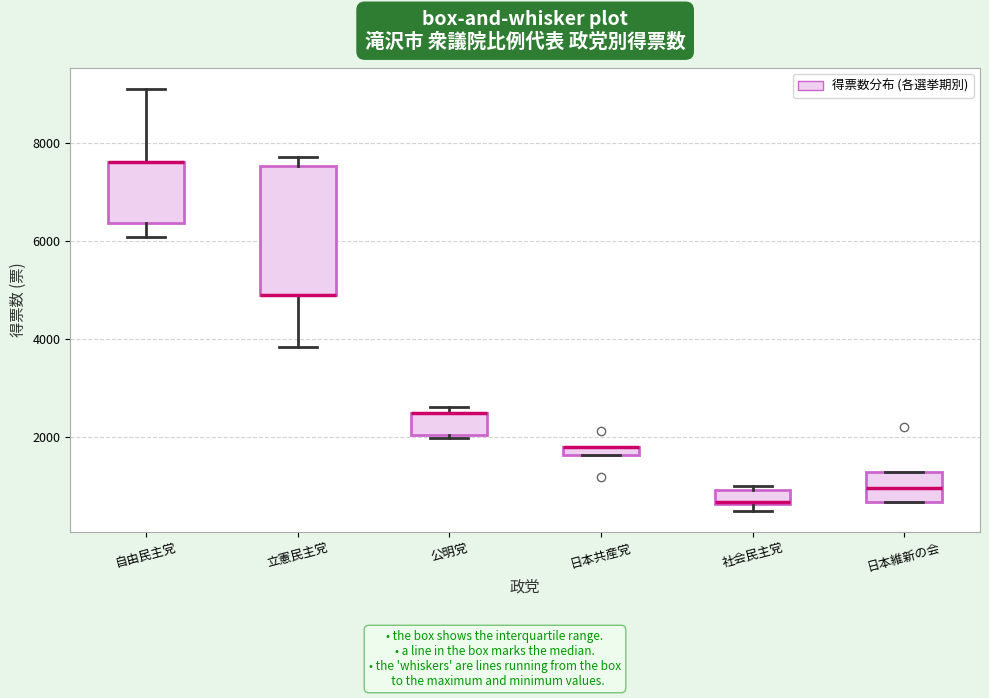

Where is the upper edge of the box for 社会民主党 on the y-axis? The values are not printed on the chart, so give them approximately, as read against the axis.

1000